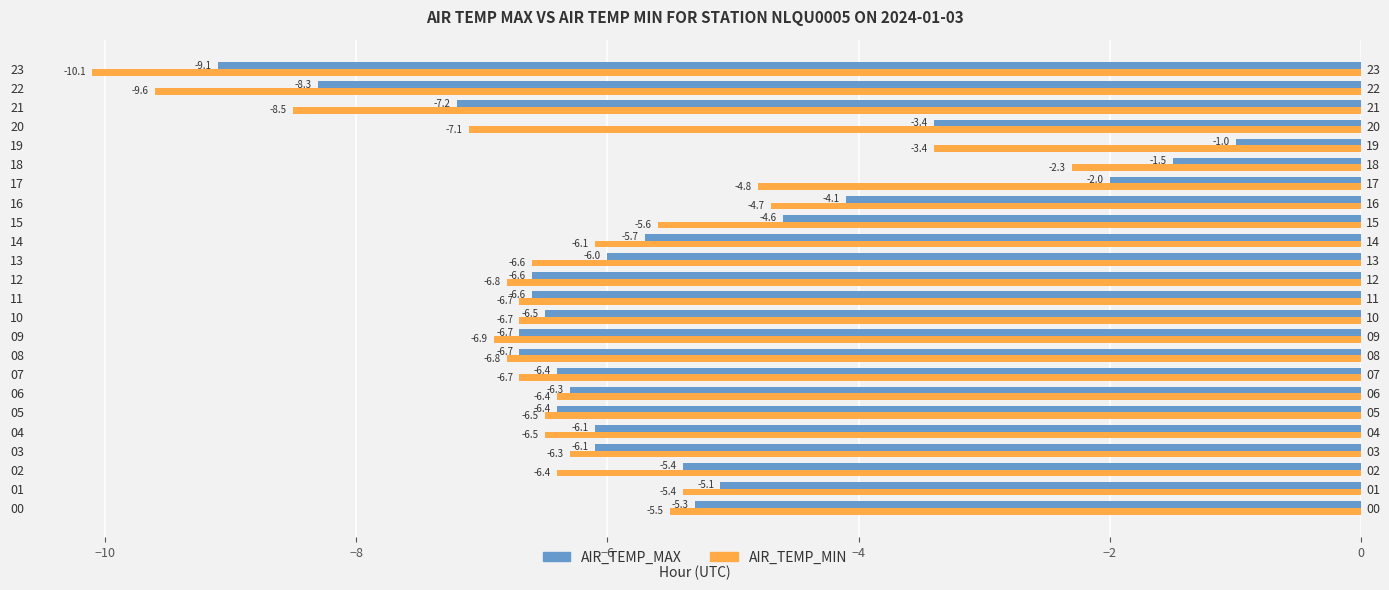

Reading left to right, list all the values displayed in this chart.

AIR_TEMP_MAX: -5.3	-5.1	-5.4	-6.1	-6.1	-6.4	-6.3	-6.4	-6.7	-6.7	-6.5	-6.6	-6.6	-6.0	-5.7	-4.6	-4.1	-2.0	-1.5	-1.0	-3.4	-7.2	-8.3	-9.1
AIR_TEMP_MIN: -5.5	-5.4	-6.4	-6.3	-6.5	-6.5	-6.4	-6.7	-6.8	-6.9	-6.7	-6.7	-6.8	-6.6	-6.1	-5.6	-4.7	-4.8	-2.3	-3.4	-7.1	-8.5	-9.6	-10.1